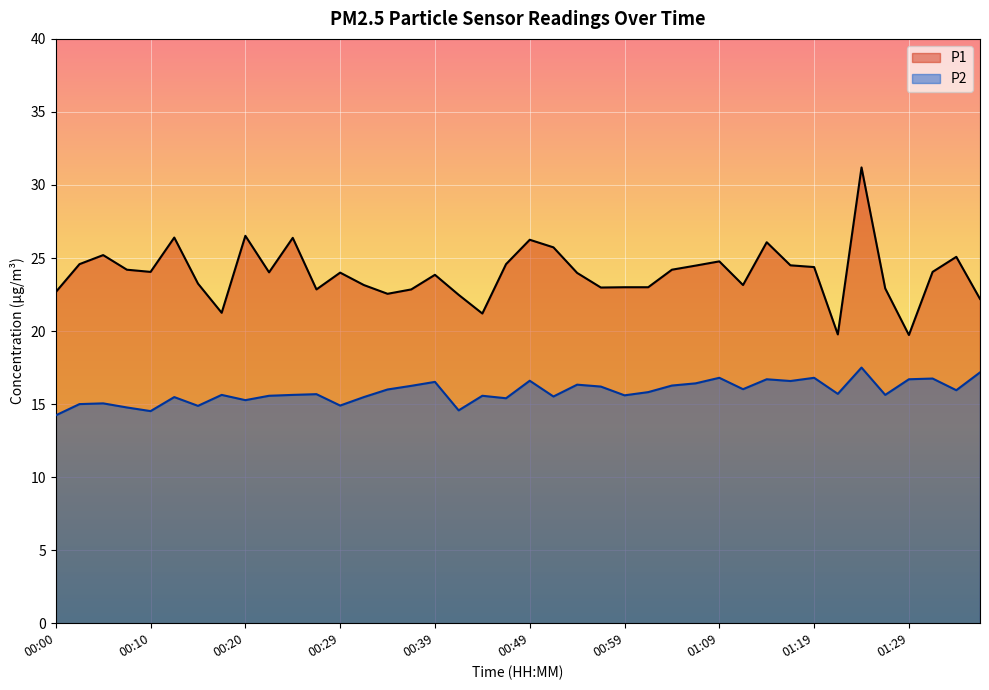

How many data points does each series have?

40